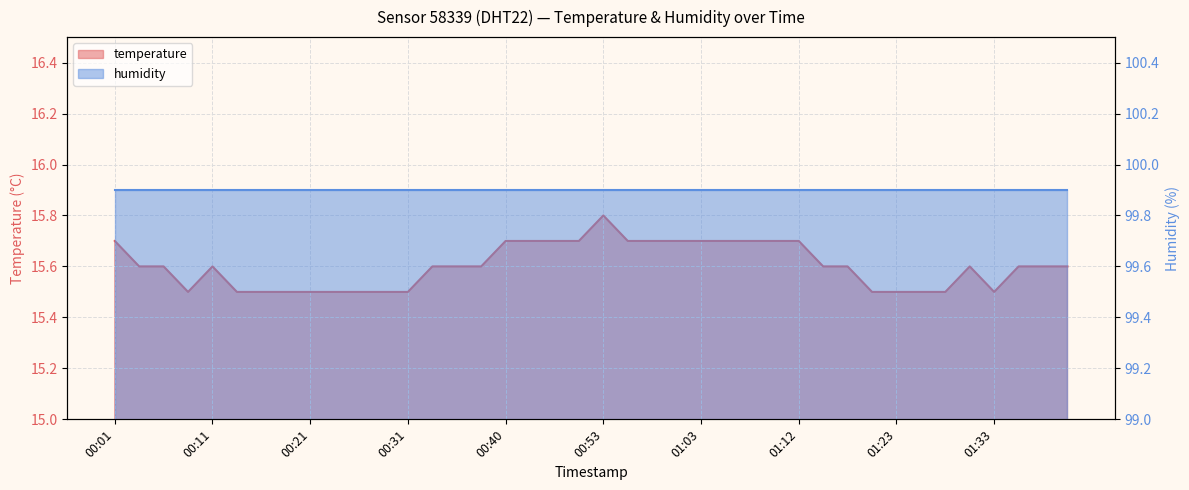

Reading left to right, transcribe all the data shown in this chart.

15.7	15.6	15.6	15.5	15.6	15.5	15.5	15.5	15.5	15.5	15.5	15.5	15.5	15.6	15.6	15.6	15.7	15.7	15.7	15.7	15.8	15.7	15.7	15.7	15.7	15.7	15.7	15.7	15.7	15.6	15.6	15.5	15.5	15.5	15.5	15.6	15.5	15.6	15.6	15.6